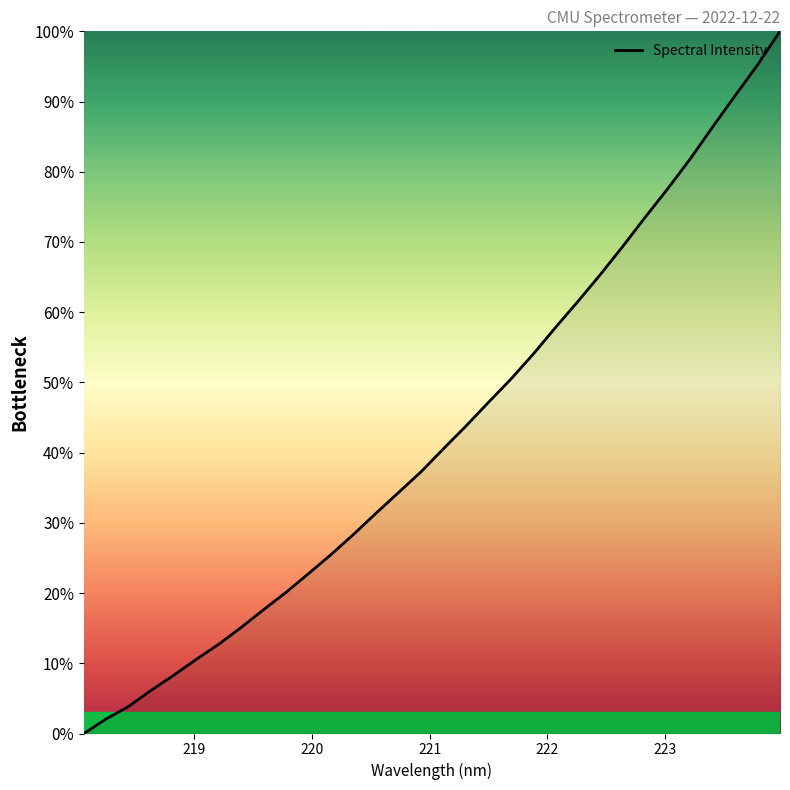

Count the number of values greater than 40.

16